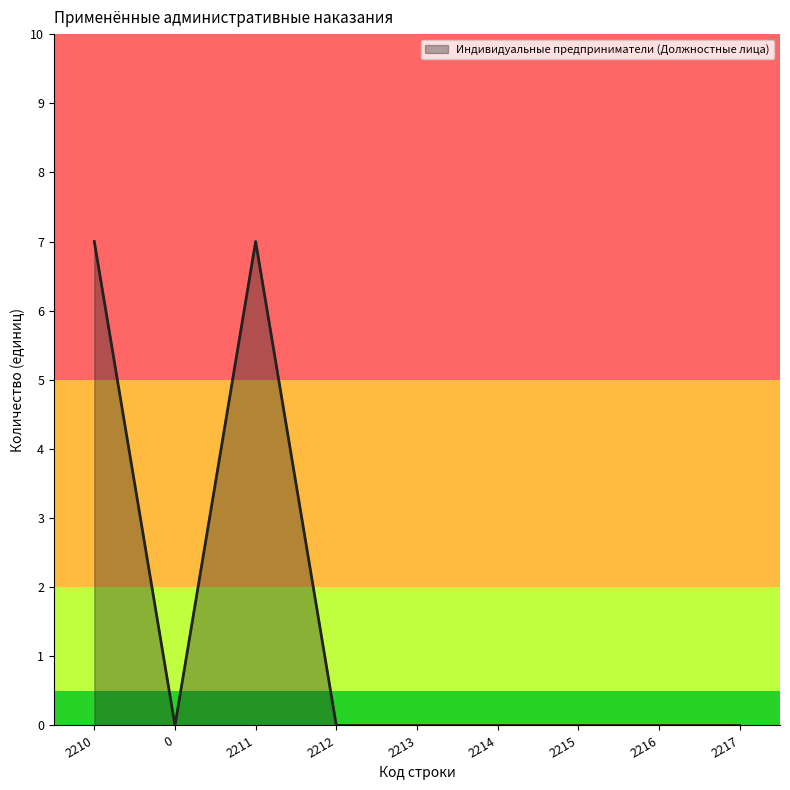

How many lines are shown in the chart?

1